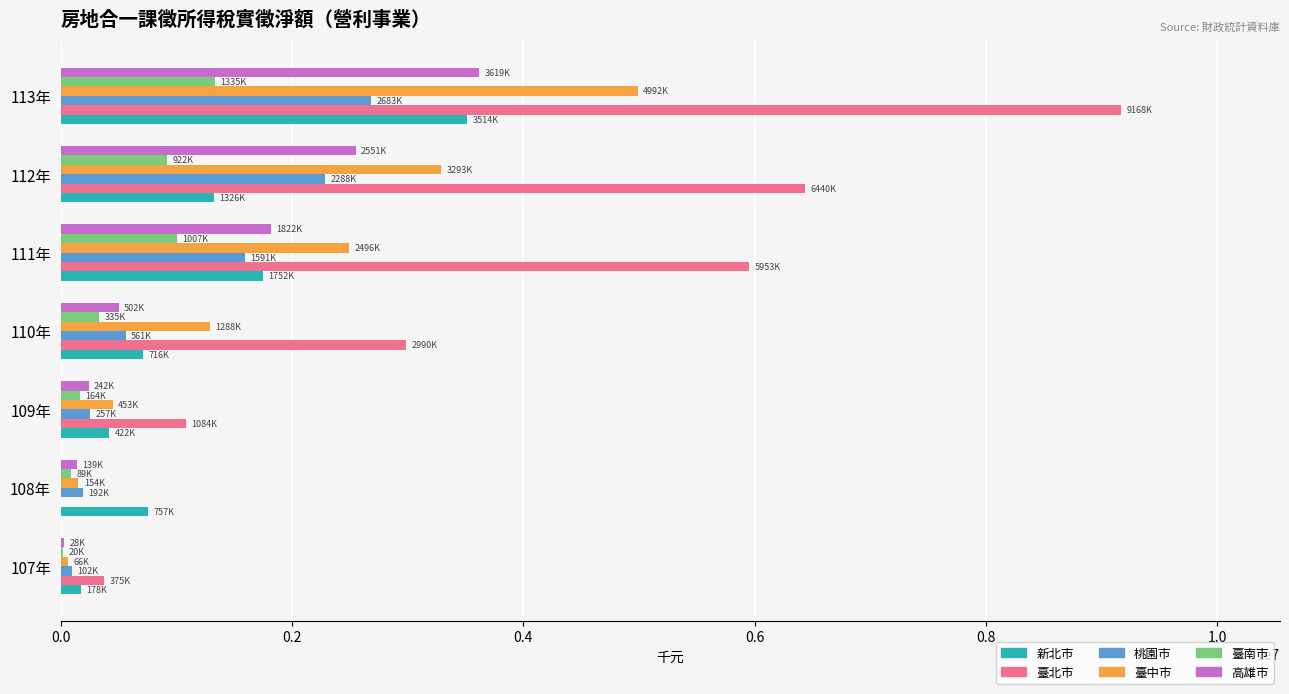

What is the maximum value for 臺中市?

4991513